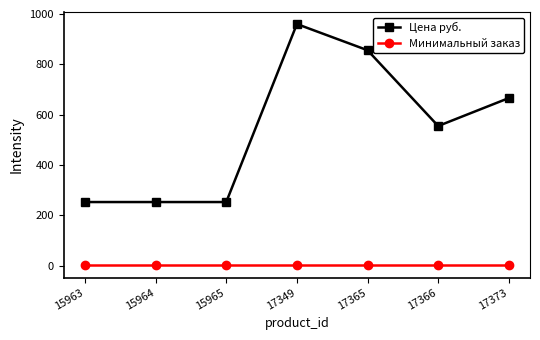

What is the maximum value for Минимальный заказ?

1